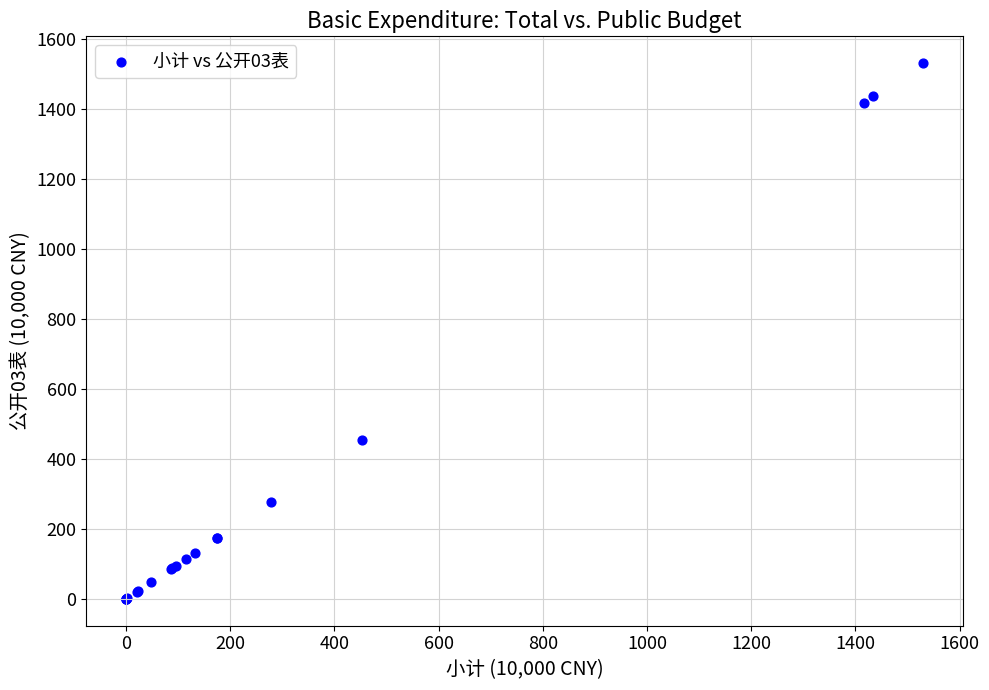

What Y value in the scatter plot is closest to 764?

452.8